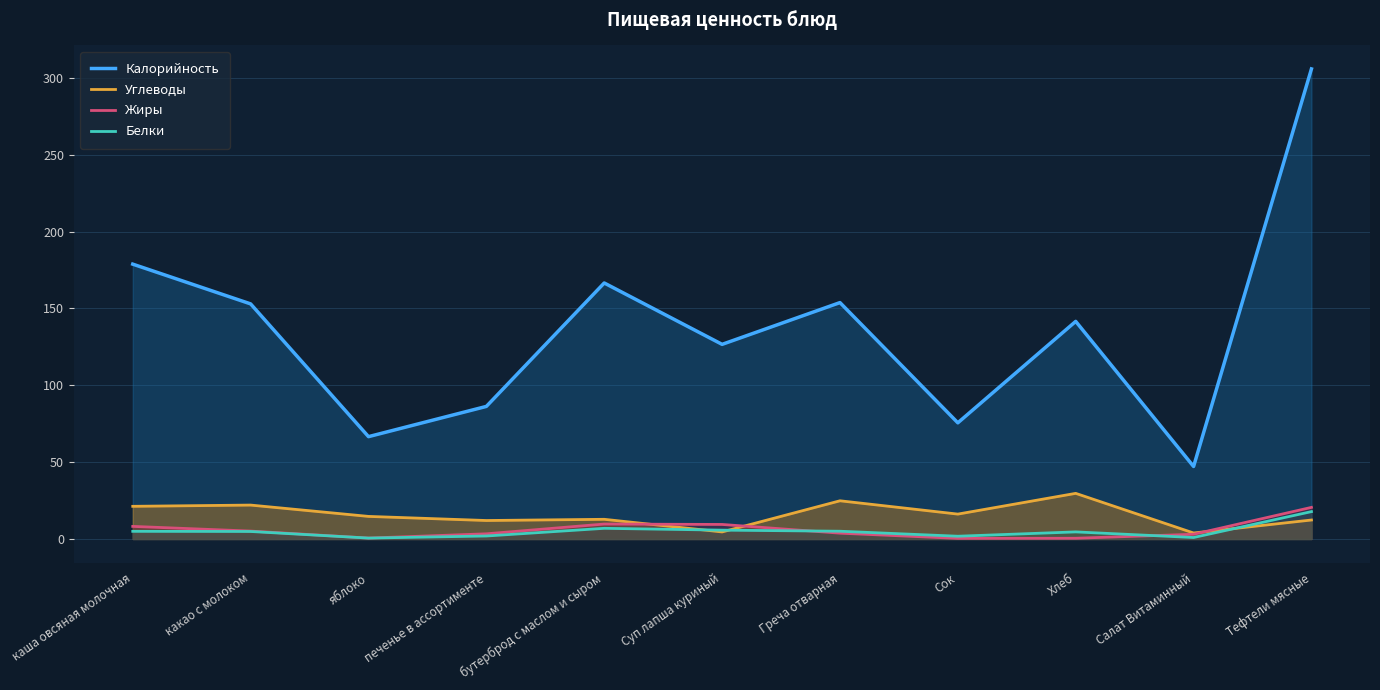

What is the difference between the maximum and minimum values in the Жиры series?

20.2